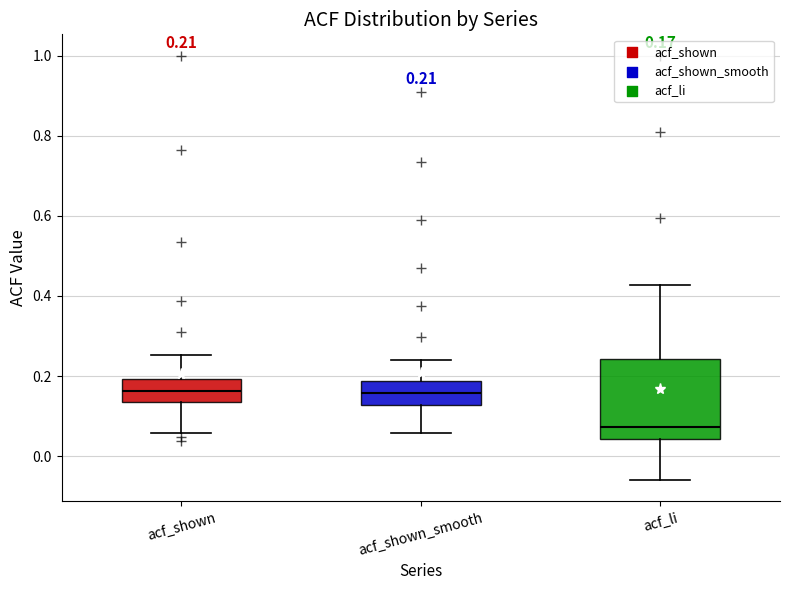

Which box is the tallest, from its lower edge to its upper edge?

acf_li